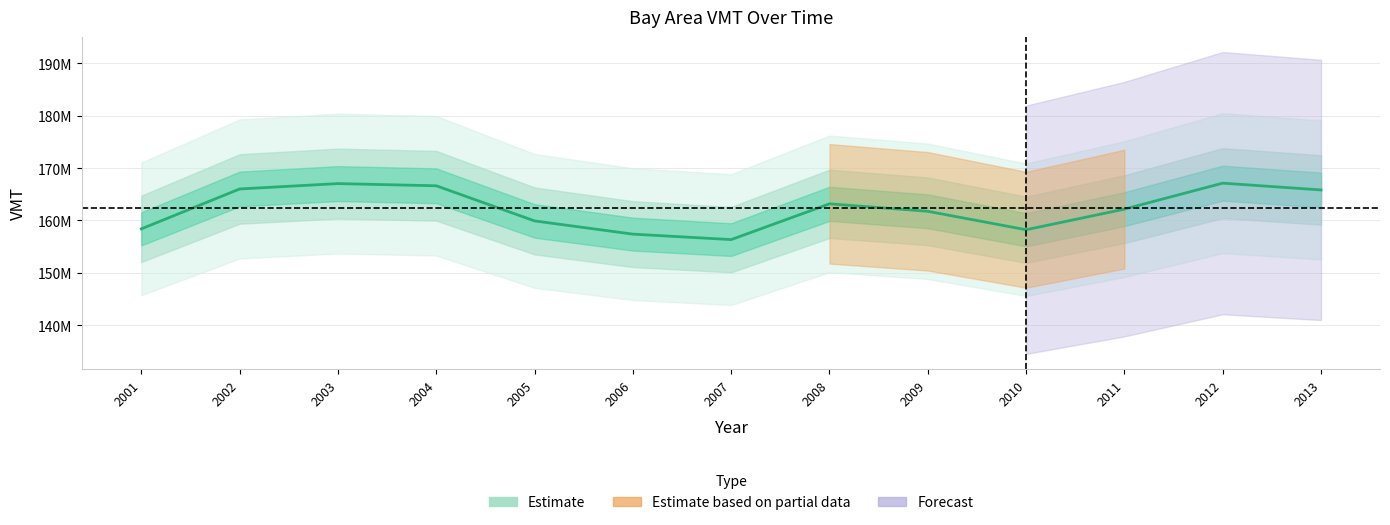

Which label corresponds to the smallest value in the chart?

2007